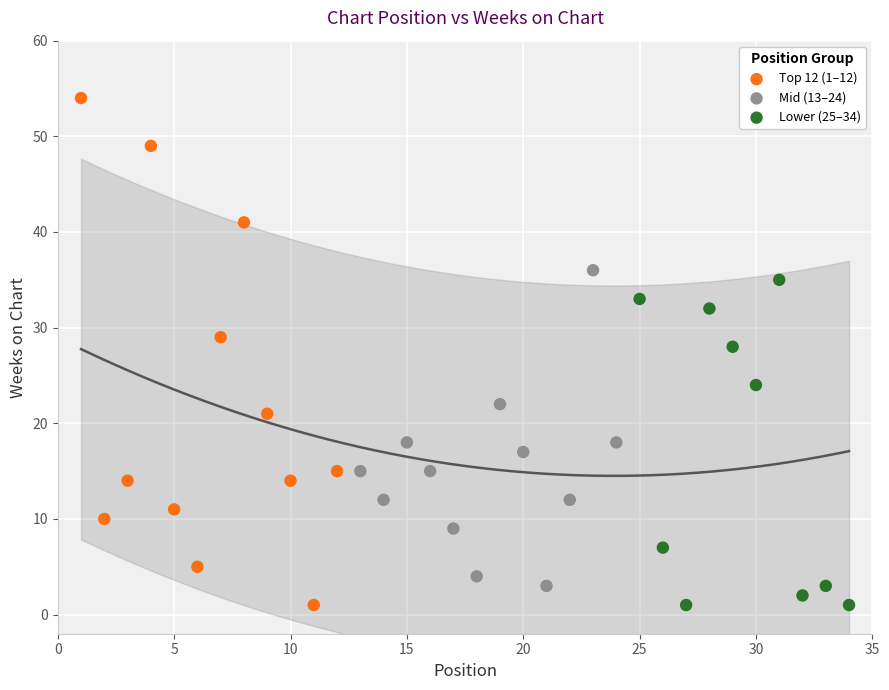

What are all the series names shown in the legend?

Top 12 (1–12), Mid (13–24), Lower (25–34)